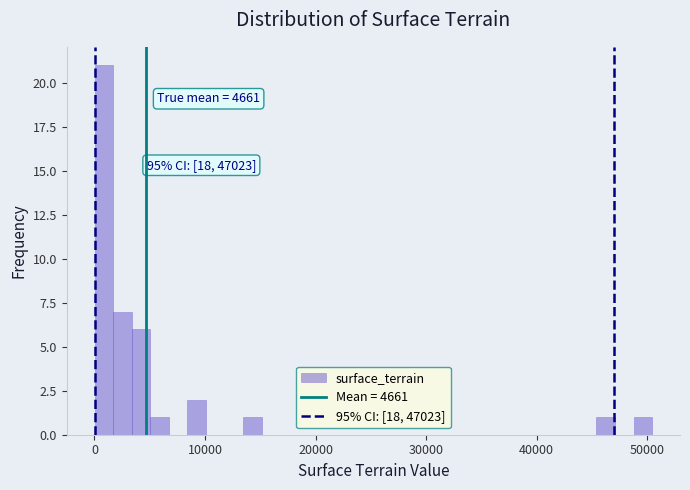

Around what value on the x-axis is the tallest bar? Give the approximate position of its centre, as read against the axis.

1000